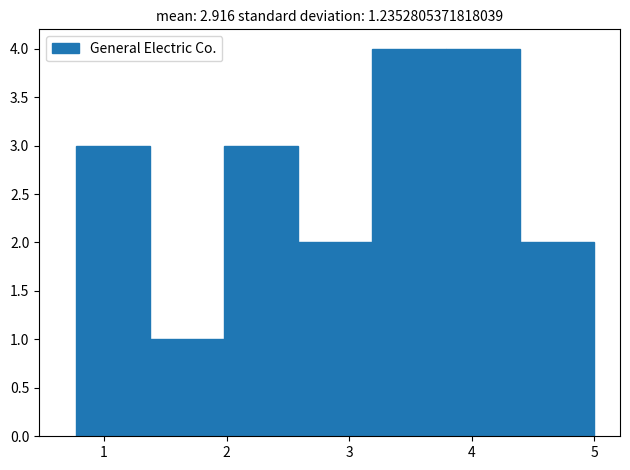

What is the height of the bar covering 2.6 to 3.2 on the x-axis? Neither the bar edges nor the heights are printed on the chart, so give them approximately, as read against the axes.

2